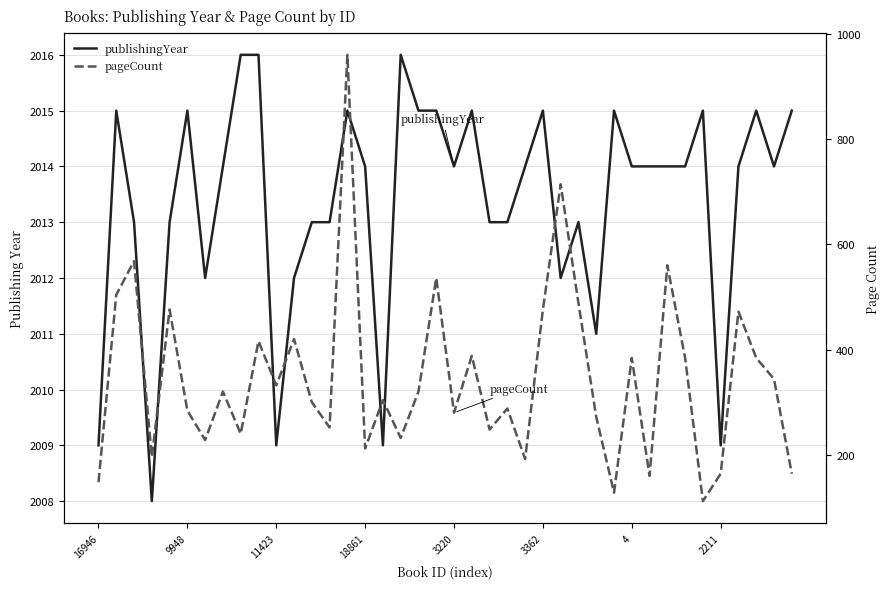

True or false: publishingYear and pageCount cross at least once.

False